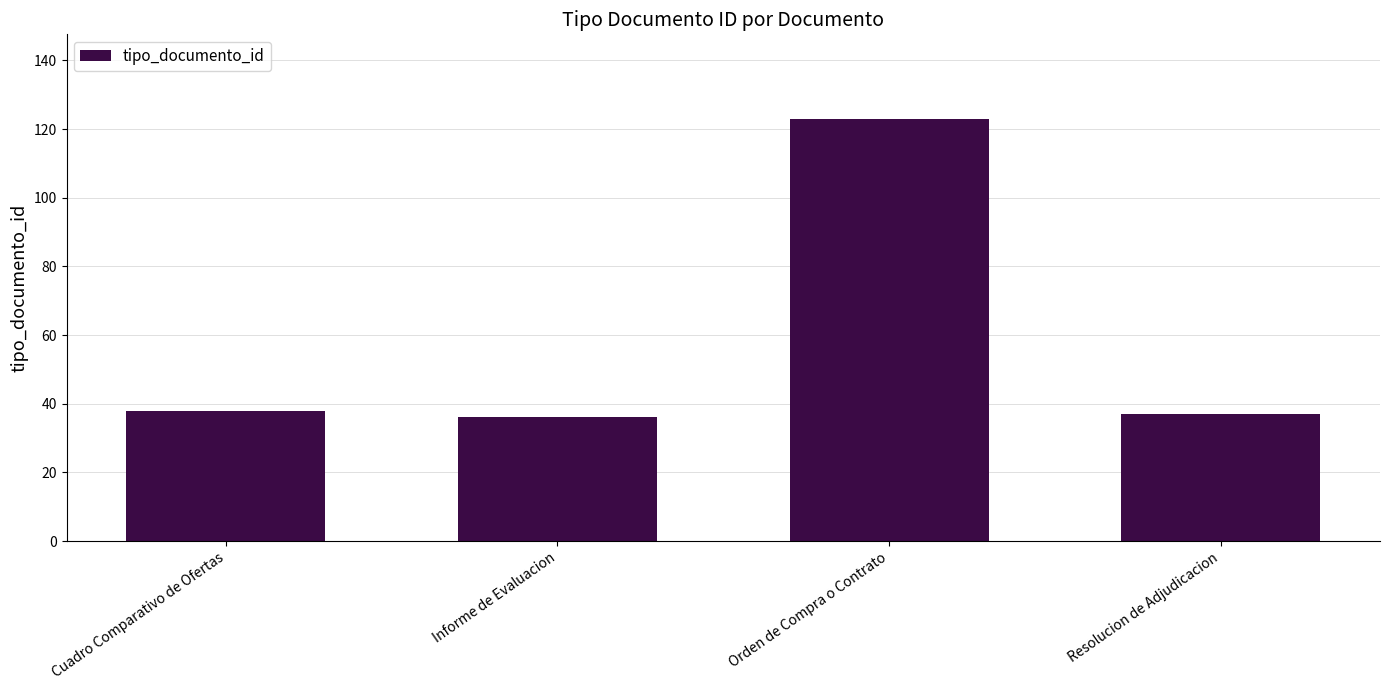

What is the change in value from Orden de Compra o Contrato to Resolucion de Adjudicacion?

-86